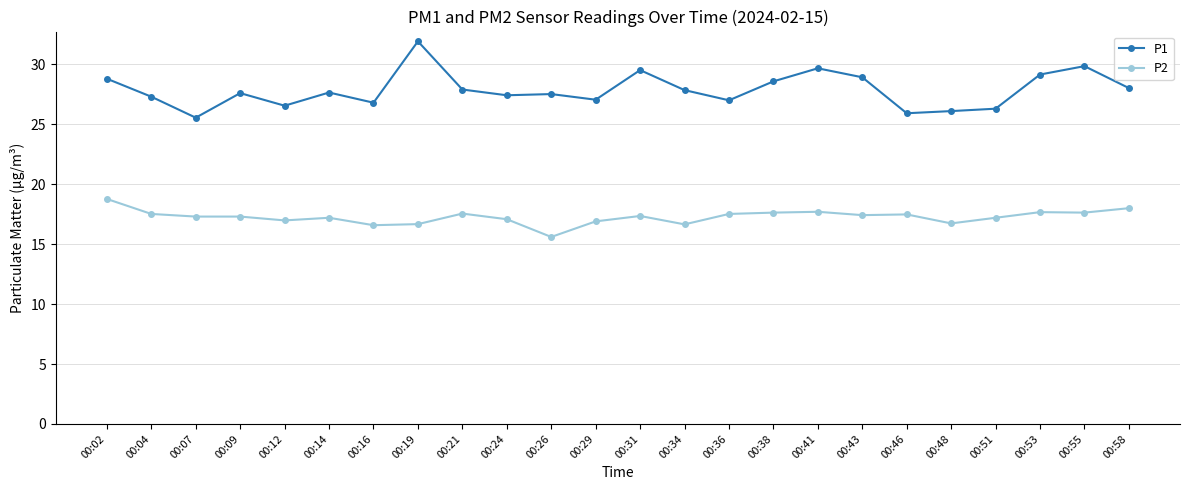

What is the total value across all series at 00:38?

46.2